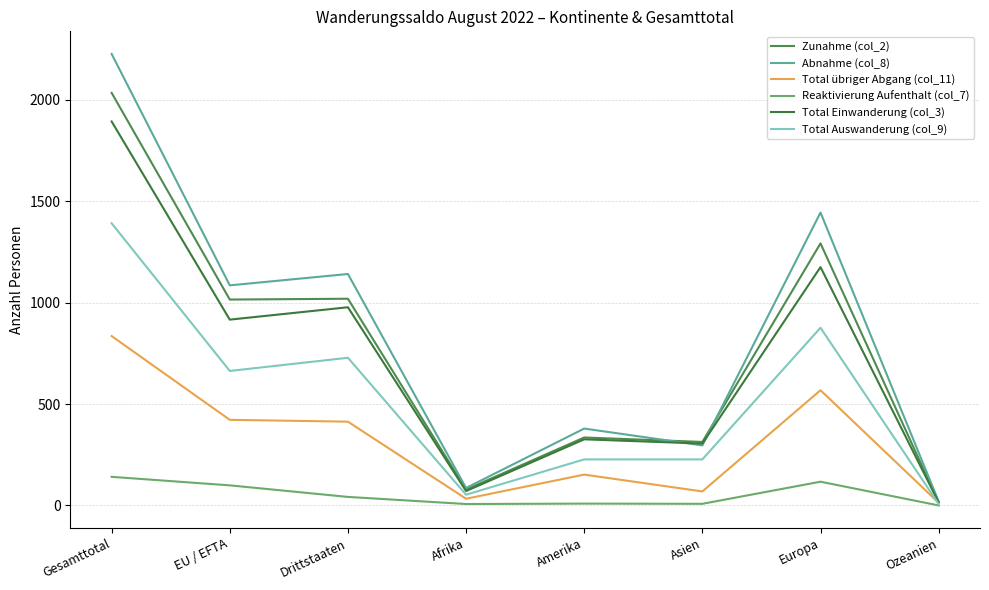

Which series has the largest range (max minus min)?

Abnahme (col_8)